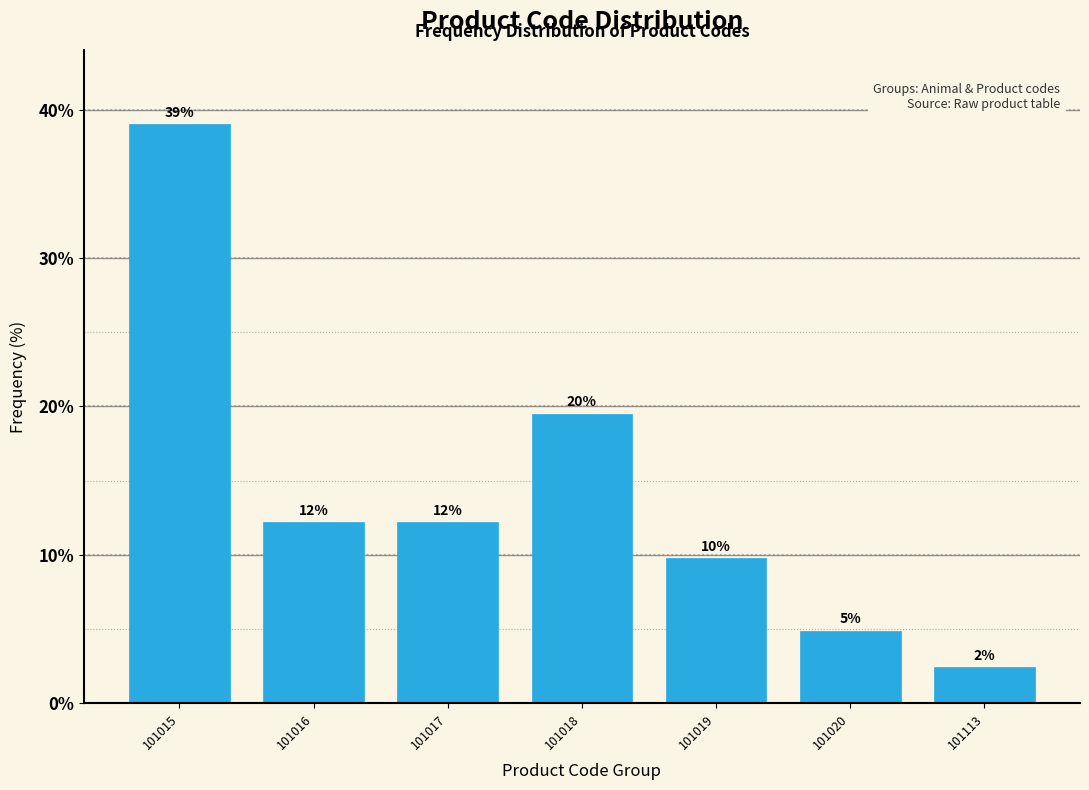

How many bars are there in total?

7